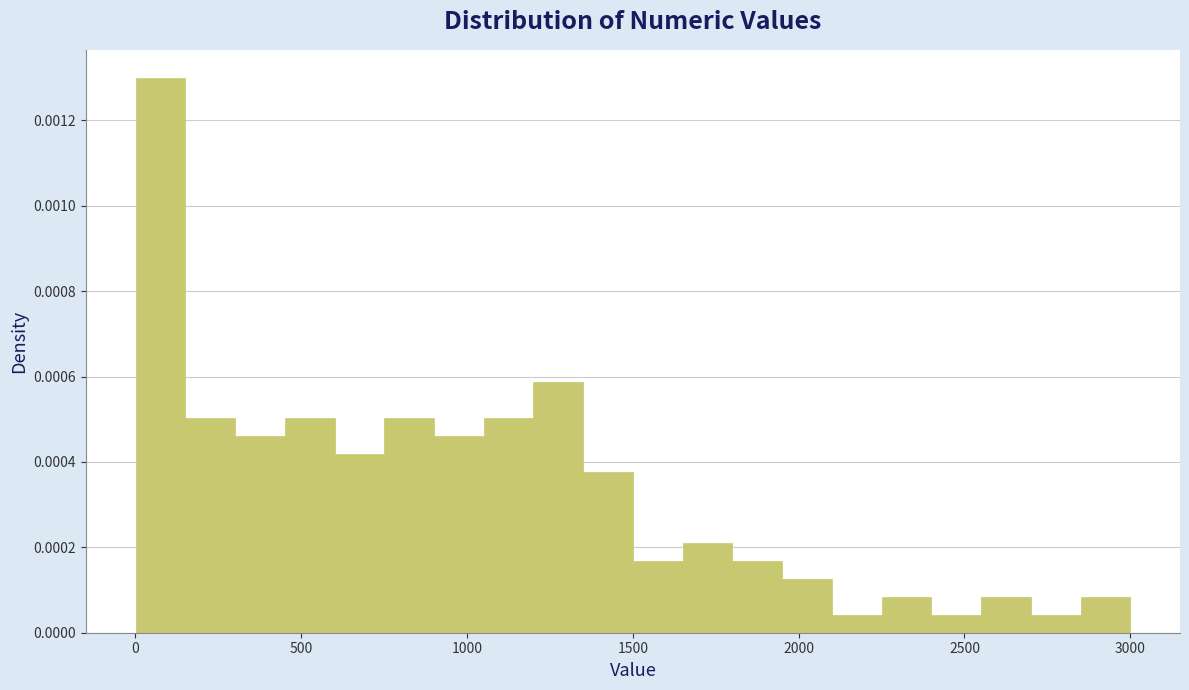

Read against the x-axis, roughly where is the centre of the tallest bar?

100